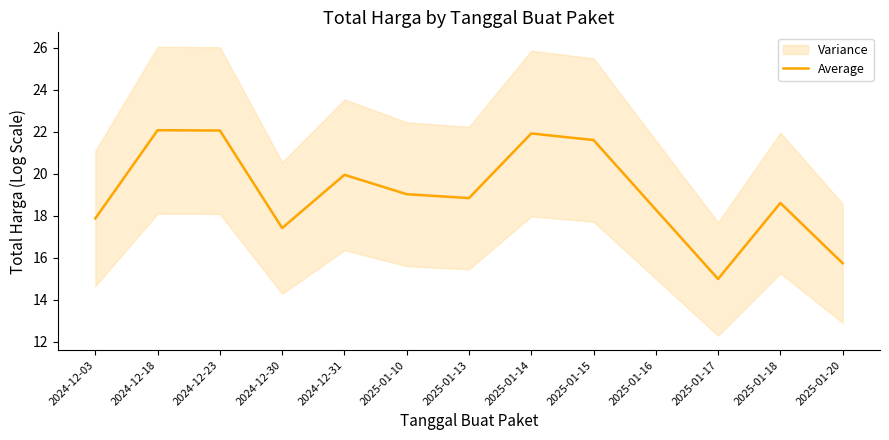

Where does the data first go above 18?

2024-12-18